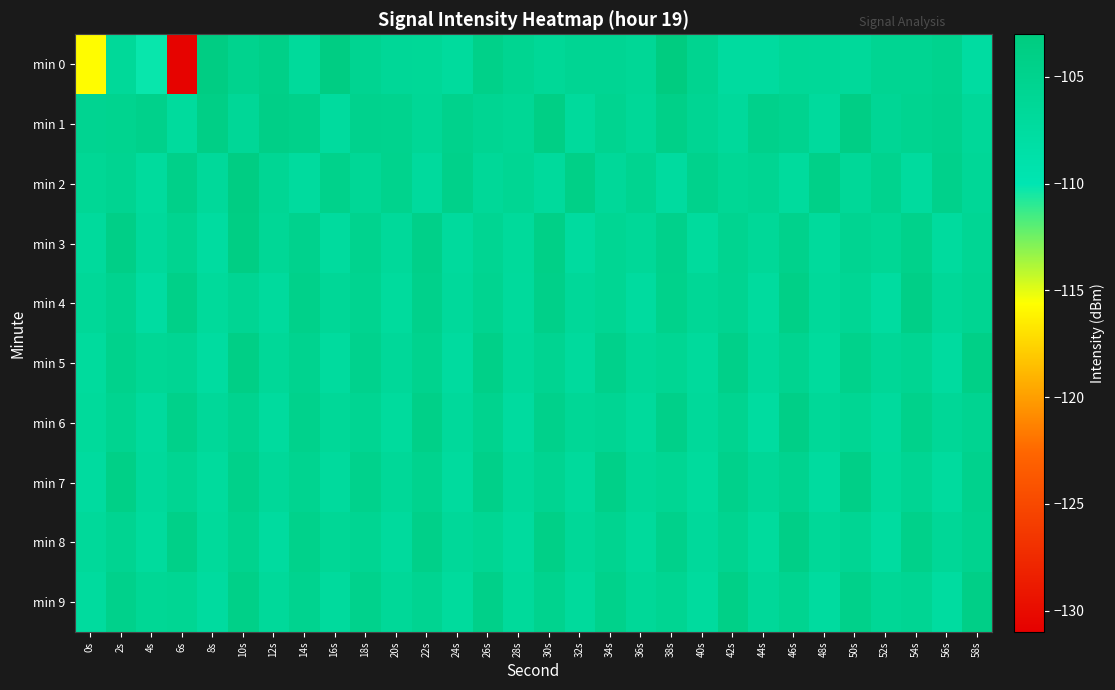

What is the maximum value shown in the chart?

-103.1